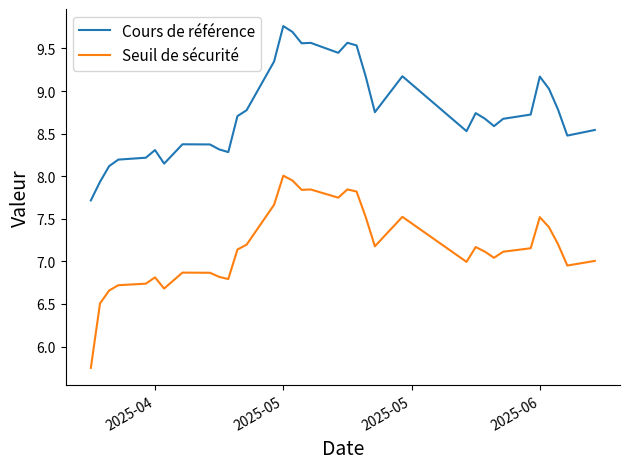

Which series has the largest range (max minus min)?

Seuil de sécurité